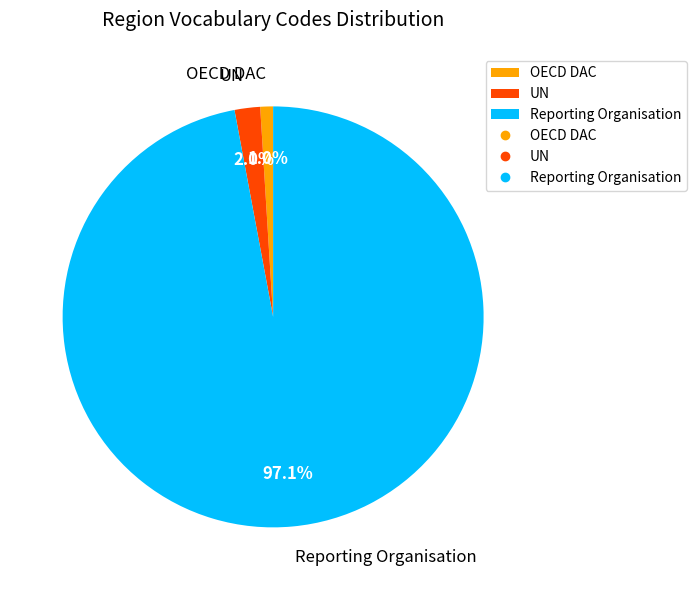

Count the number of slices in the pie.

3